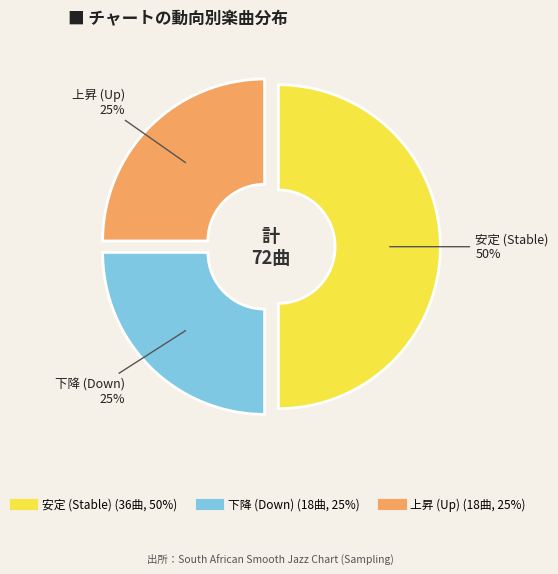

To the nearest percent, what is the average slice percentage?

33%